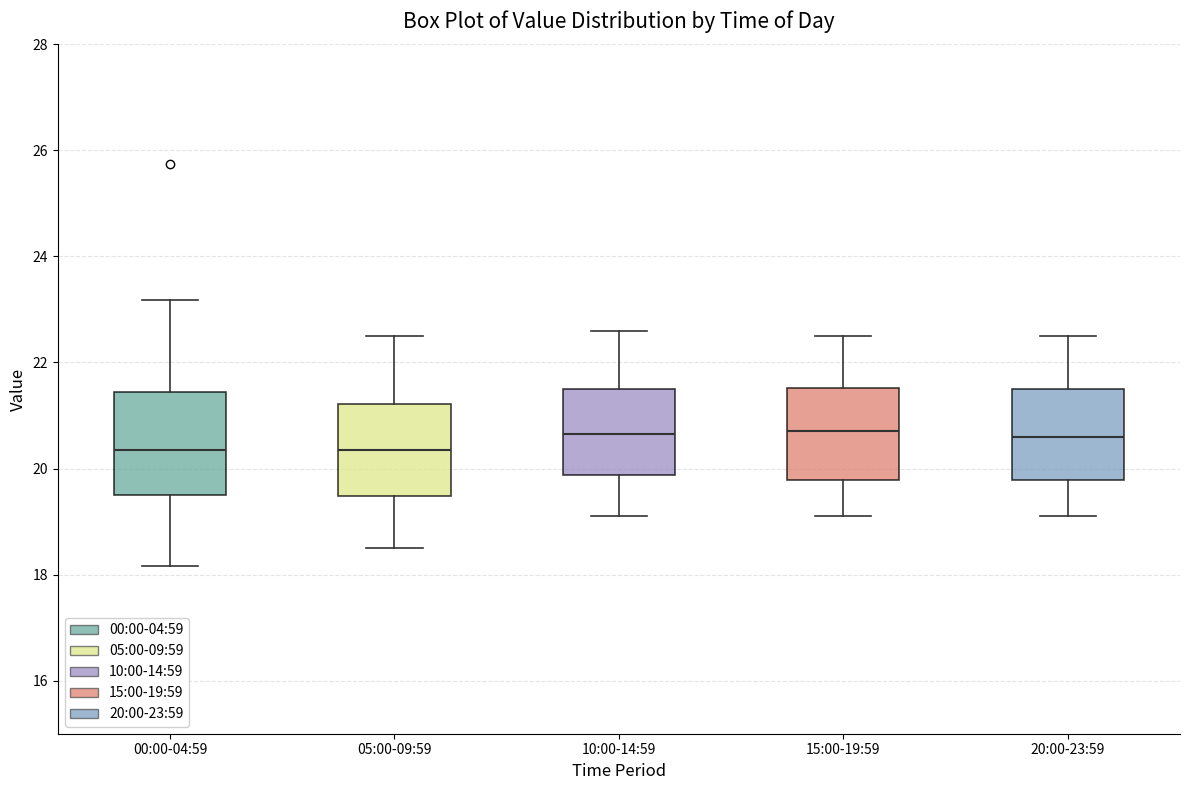

Reading left to right, transcribe this box plot: for each box, give where its median line is, the range the box spans, and where its two whiskers end, as read against the y-axis. The values are not printed on the chart, so give them approximately, as read against the axis.

00:00-04:59: median 20.4, box 19.6 to 21.4, whiskers 18.2 to 23.2
05:00-09:59: median 20.4, box 19.4 to 21.2, whiskers 18.6 to 22.6
10:00-14:59: median 20.6, box 19.8 to 21.6, whiskers 19.2 to 22.6
15:00-19:59: median 20.8, box 19.8 to 21.6, whiskers 19.2 to 22.6
20:00-23:59: median 20.6, box 19.8 to 21.6, whiskers 19.2 to 22.6